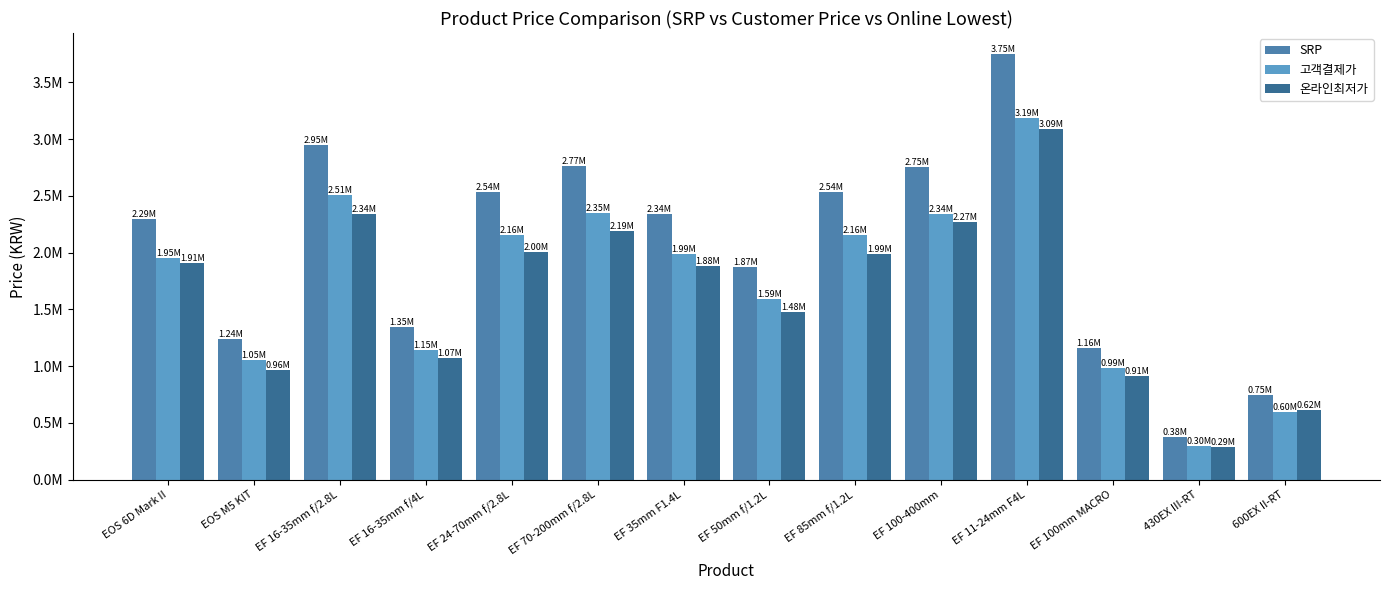

Does the chart contain any negative values?

No